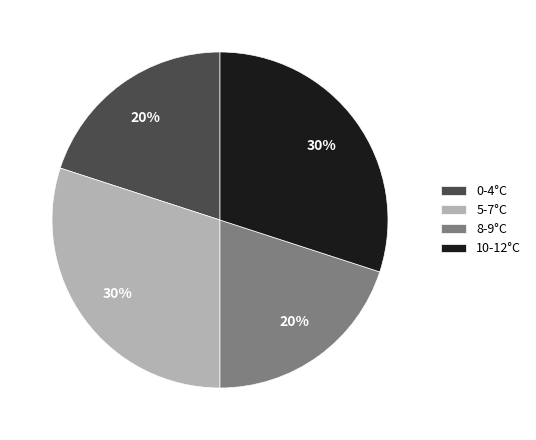

Is 0-4°C the majority of the pie?

No